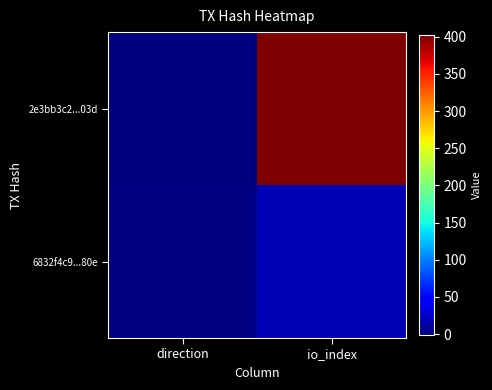

Reading left to right, extract all data points from this chart.

2e3bb3c2...03d: direction=-1	io_index=402
6832f4c9...80e: direction=1	io_index=18